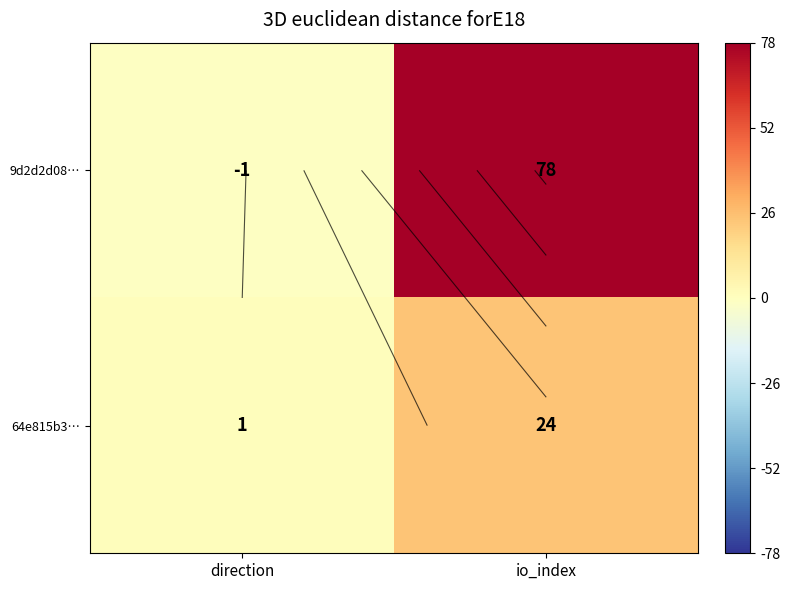

Which category has the highest value in the 64e815b3… series?

io_index